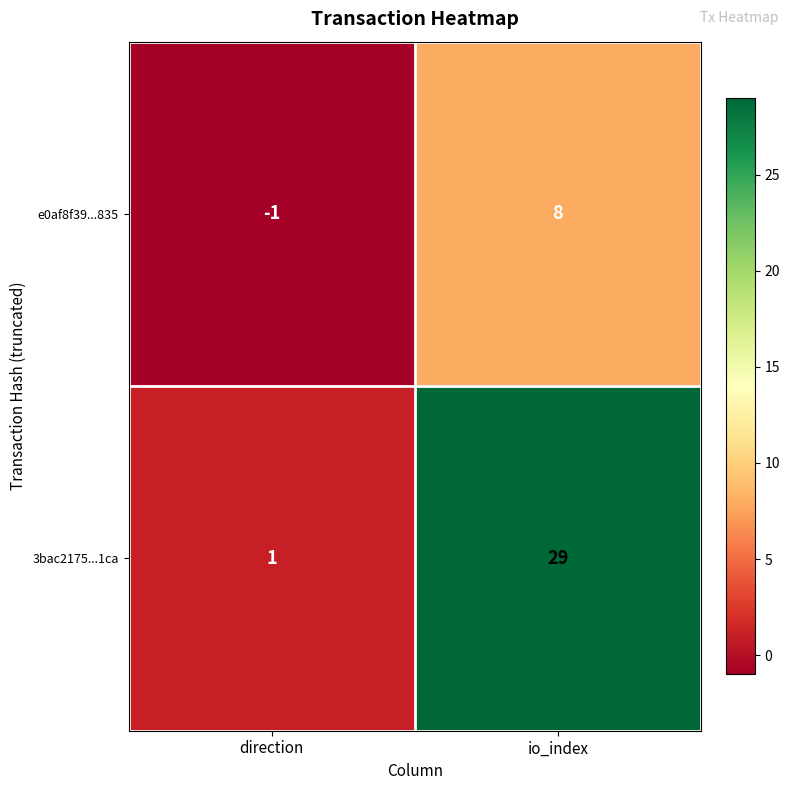

At which label is 3bac2175...1ca closest to 15?

direction